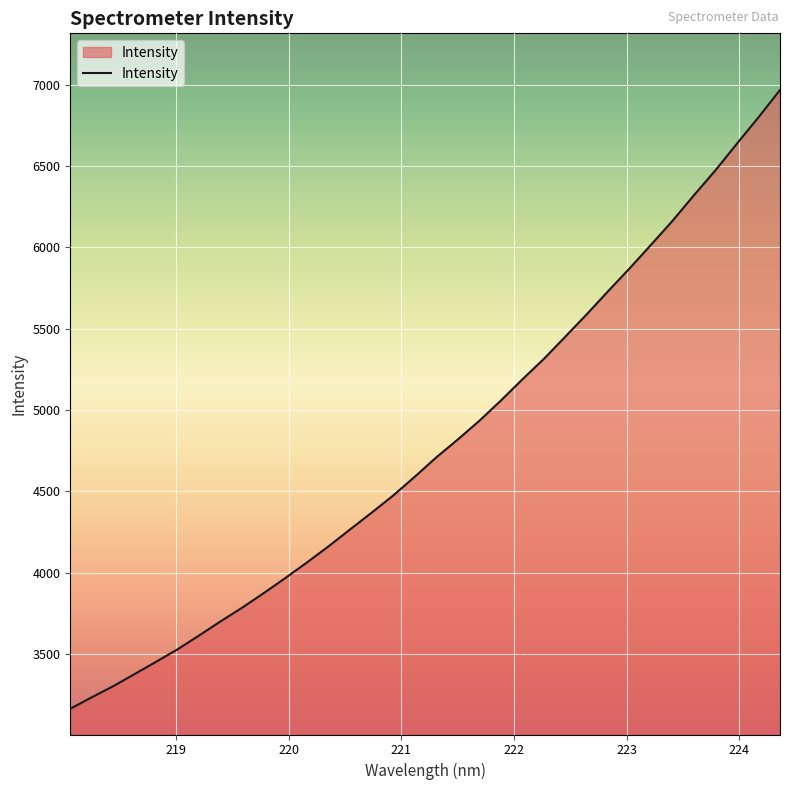

What is the sum of all values?

162954.1